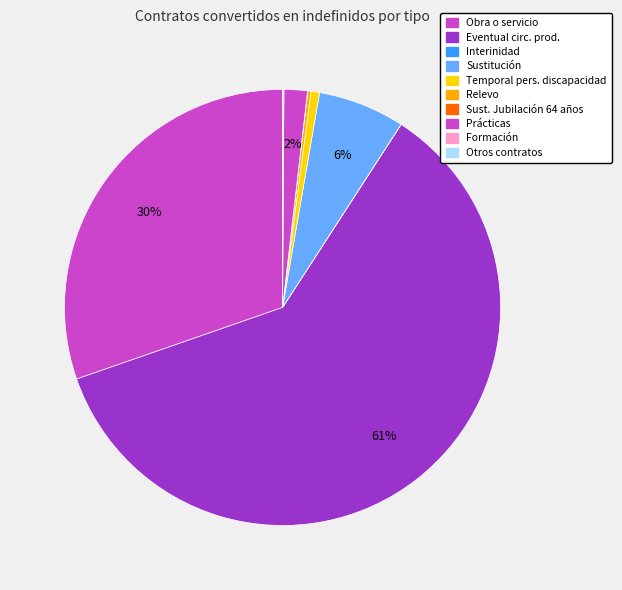

What is the change in value from Formación to Otros contratos?

-29